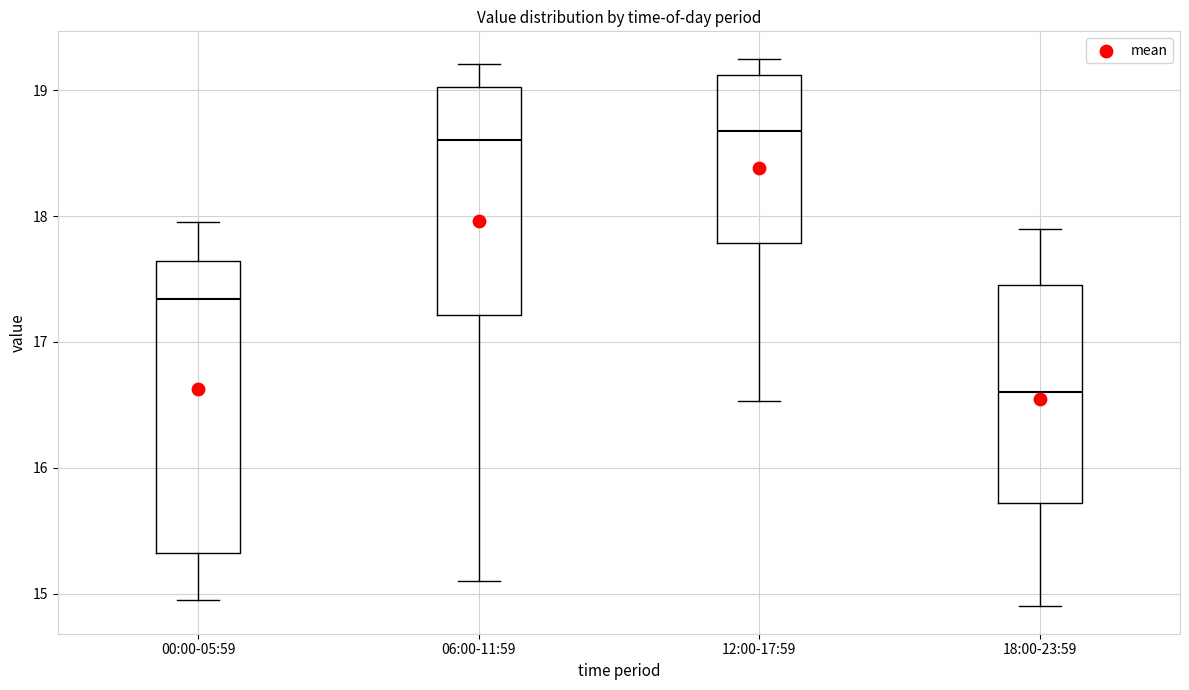

Reading left to right, read every box against the y-axis: the position of its median line, the range the box covers, and the ends of its whiskers. The values are not printed on the chart, so give them approximately, as read against the axis.

00:00-05:59: median 17.3, box 15.3 to 17.6, whiskers 15.0 to 18.0
06:00-11:59: median 18.6, box 17.2 to 19.0, whiskers 15.1 to 19.2
12:00-17:59: median 18.7, box 17.8 to 19.1, whiskers 16.5 to 19.3
18:00-23:59: median 16.6, box 15.7 to 17.5, whiskers 14.9 to 17.9